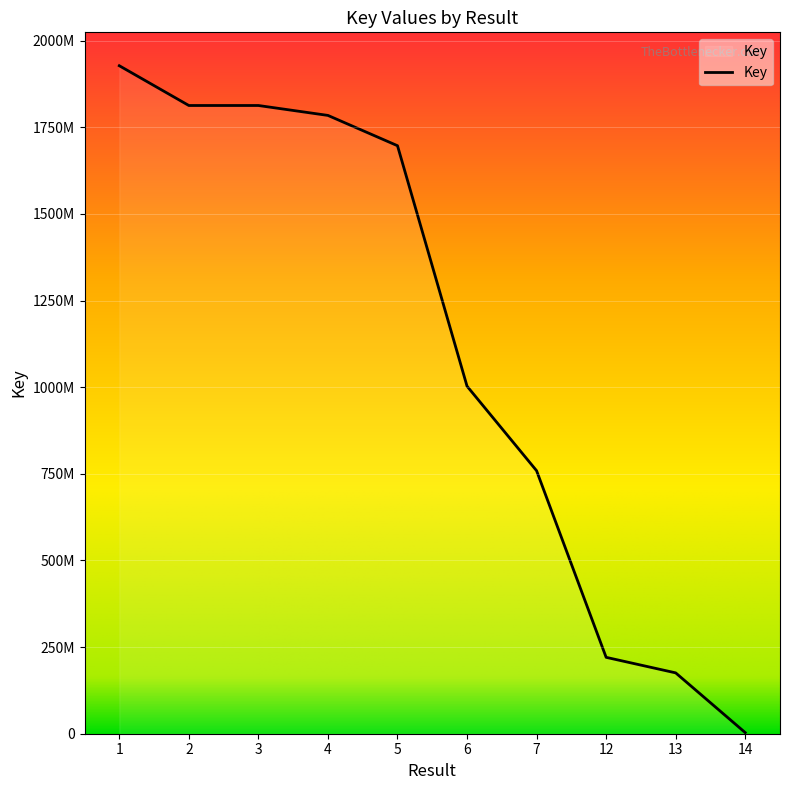

What is the smallest value displayed?

321663